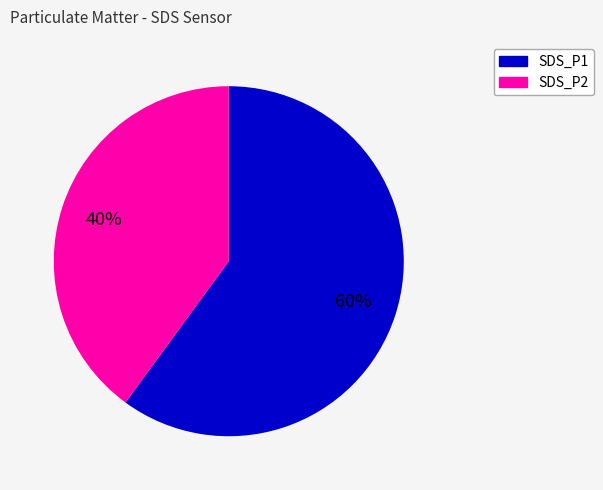

What is the largest slice in the pie chart?

SDS_P1